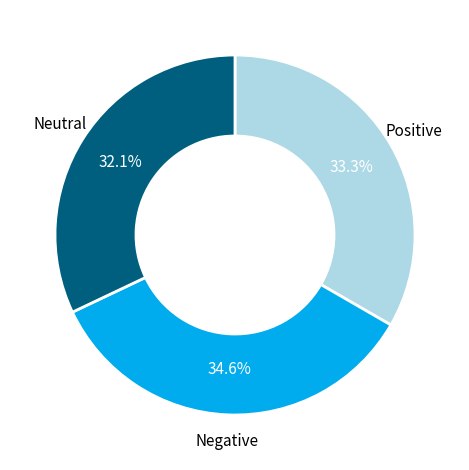

Is there a majority slice in this chart?

No